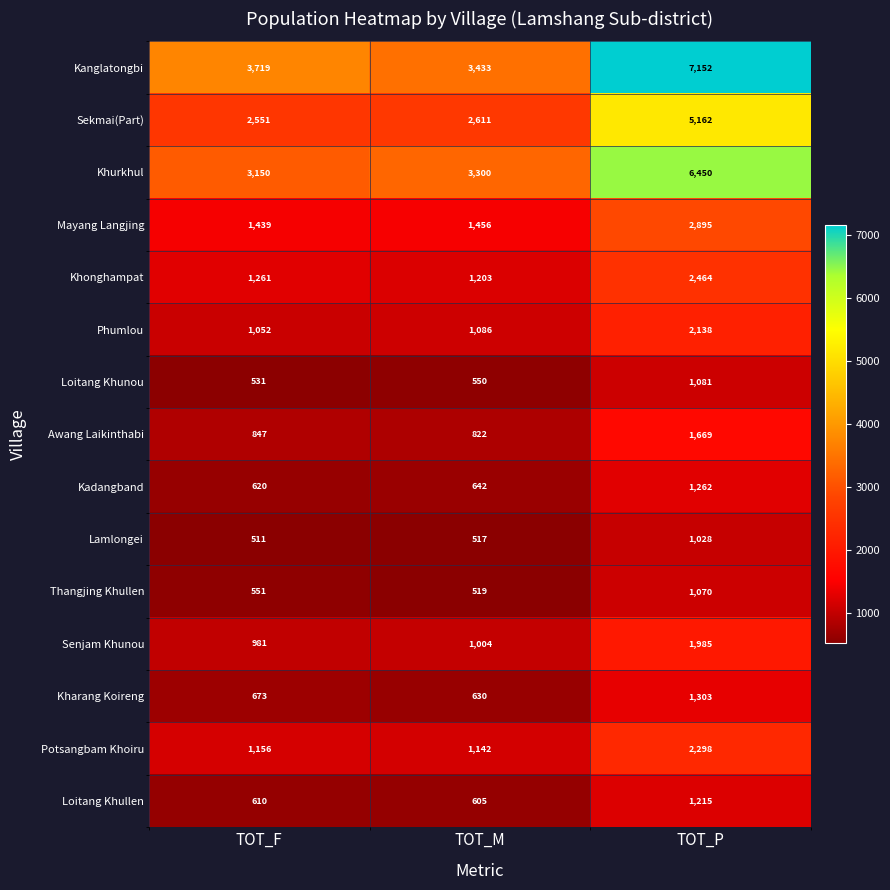

Which series has the largest range (max minus min)?

Kanglatongbi